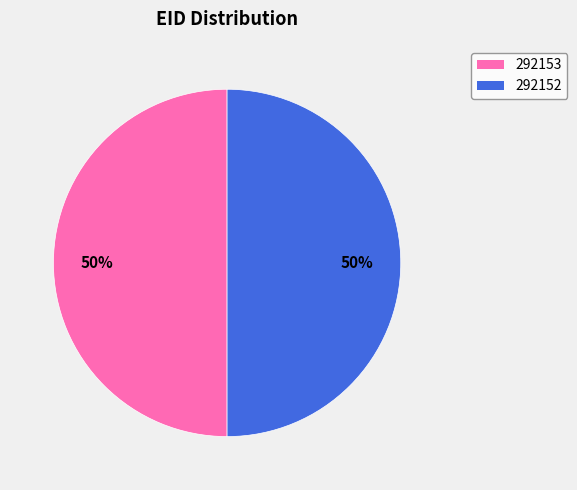

What is the ratio of the value at 292153 to the value at 292152?

1.0